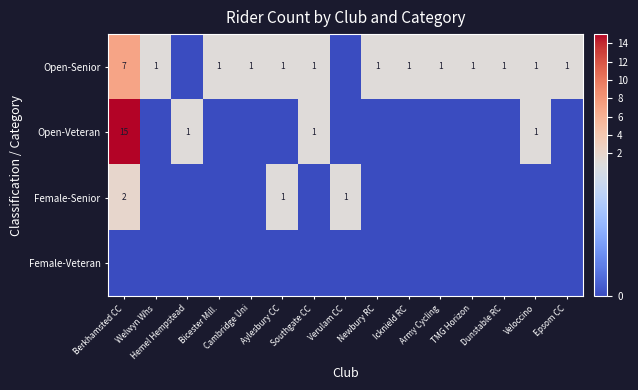

What is the total value across all series at Newbury RC?

1